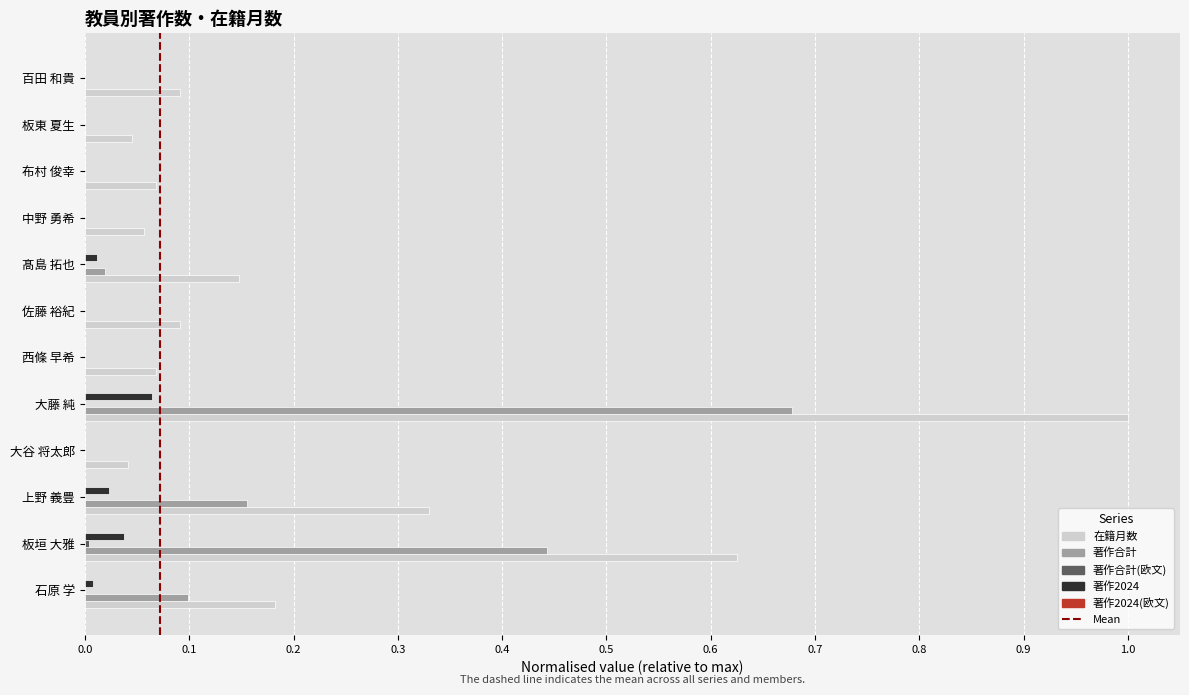

What is the sum of all 在籍月数 values?

2.7